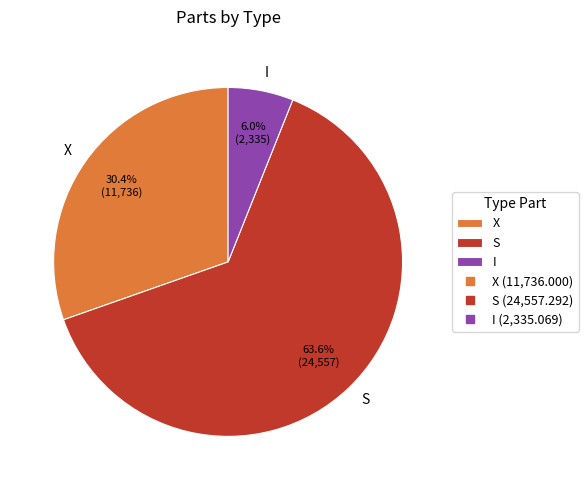

Rank the categories by value from lowest to highest.

I, X, S